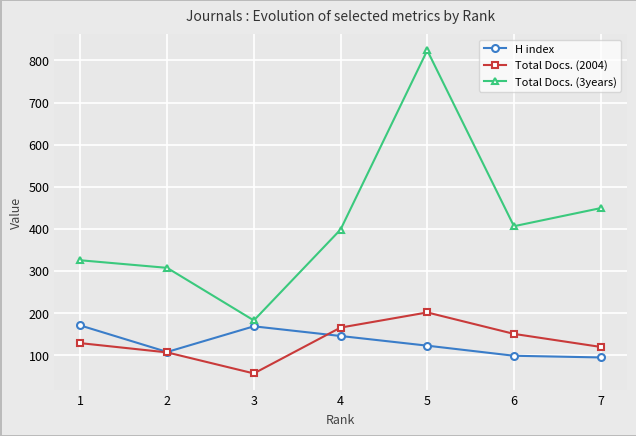

Which series has the widest spread of values?

Total Docs. (3years)